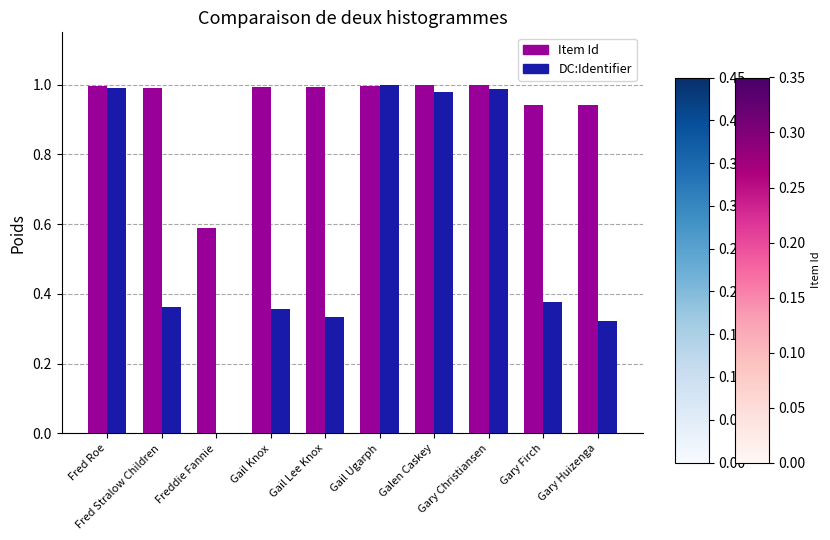

What is the sum of all DC:Identifier values?

5.7